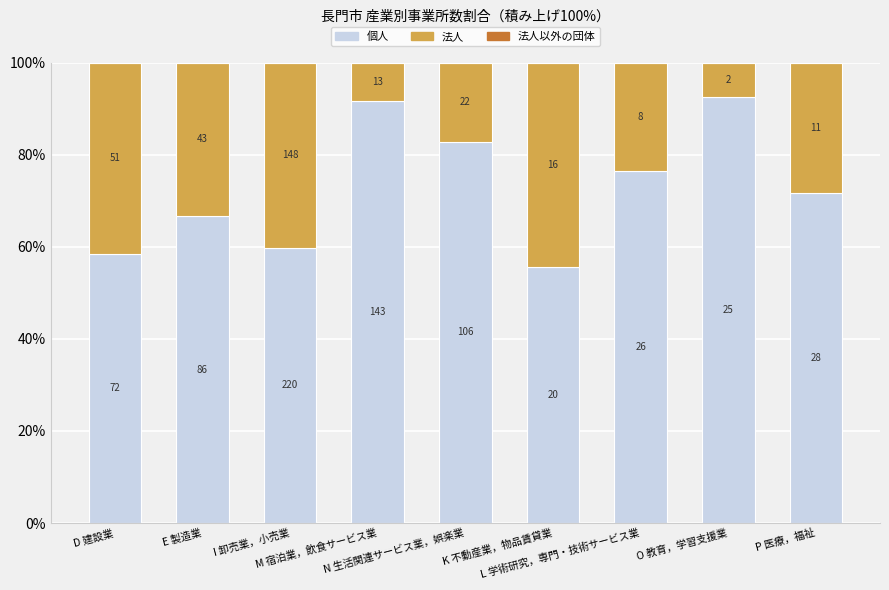

List the series in order of their peak value, highest first.

個人, 法人, 法人以外の団体